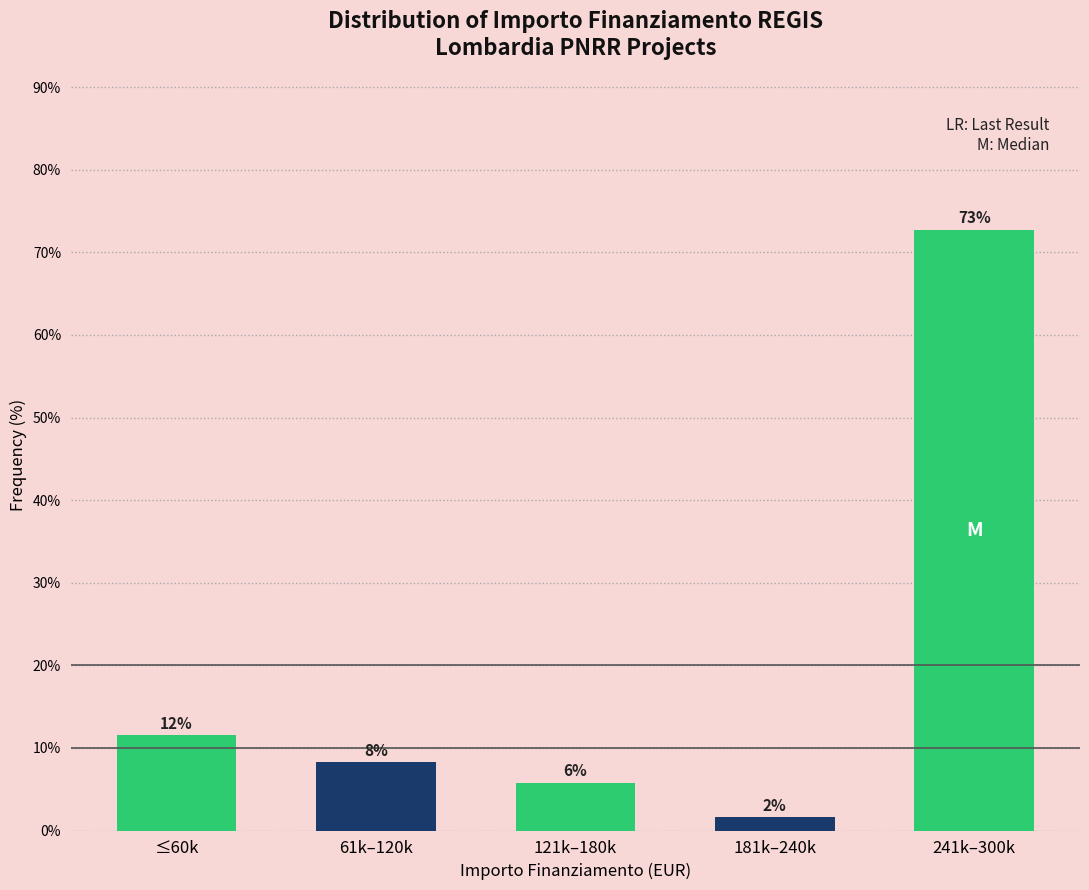

How many bars are there in total?

5